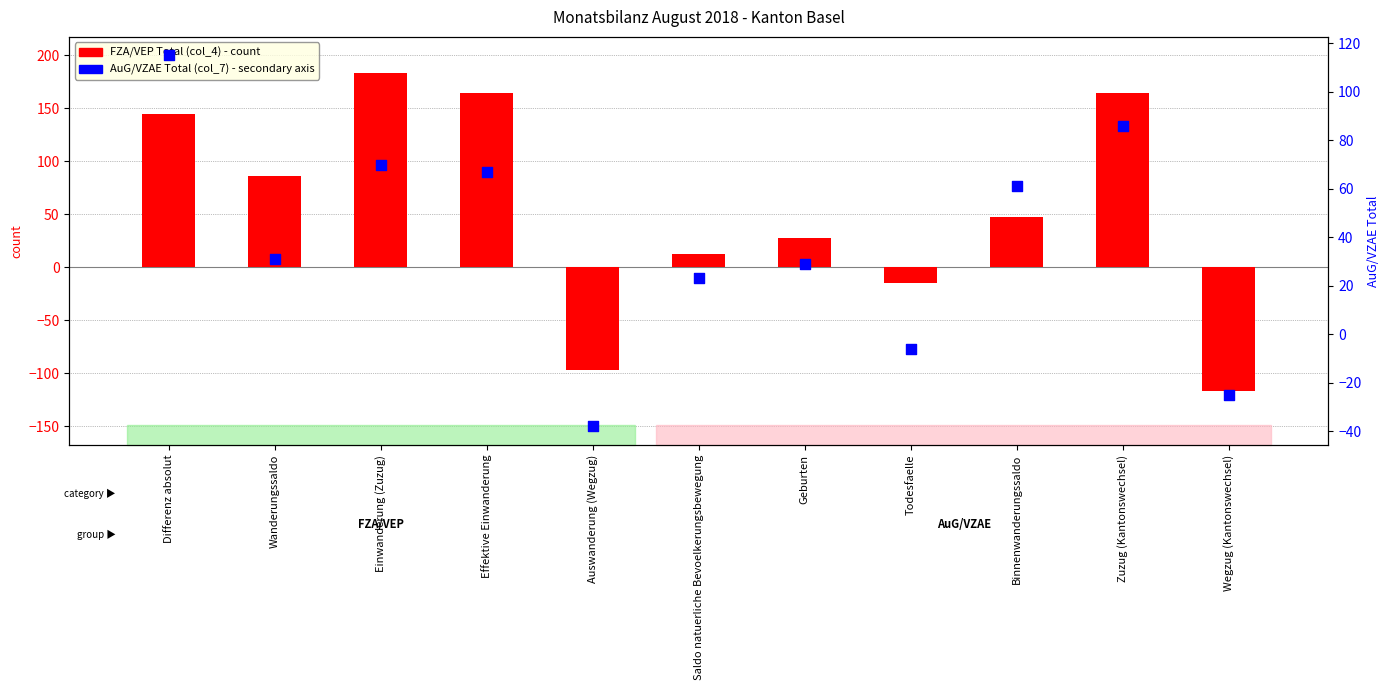

What are all the series names shown in the legend?

FZA/VEP Total (col_4), AuG/VZAE Total (col_7)